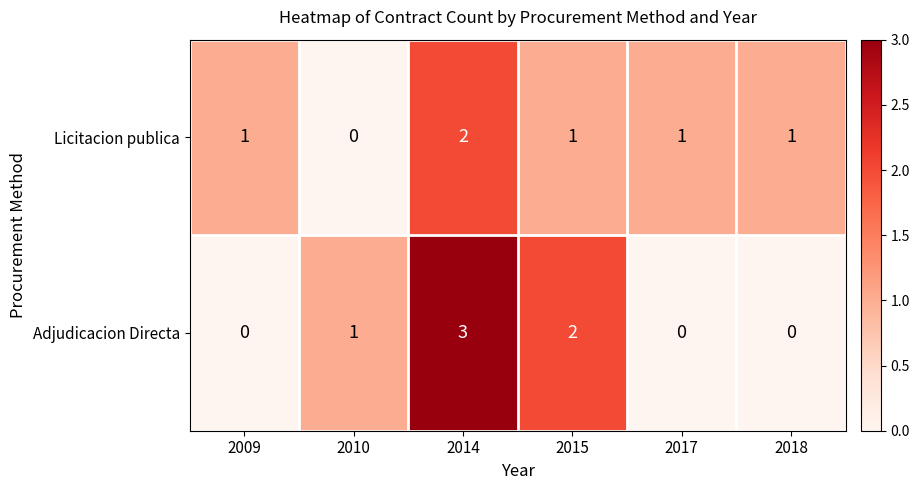

Reading right to left, list all the values displayed in this chart.

Licitacion publica: 2018=1	2017=1	2015=1	2014=2	2010=0	2009=1
Adjudicacion Directa: 2018=0	2017=0	2015=2	2014=3	2010=1	2009=0